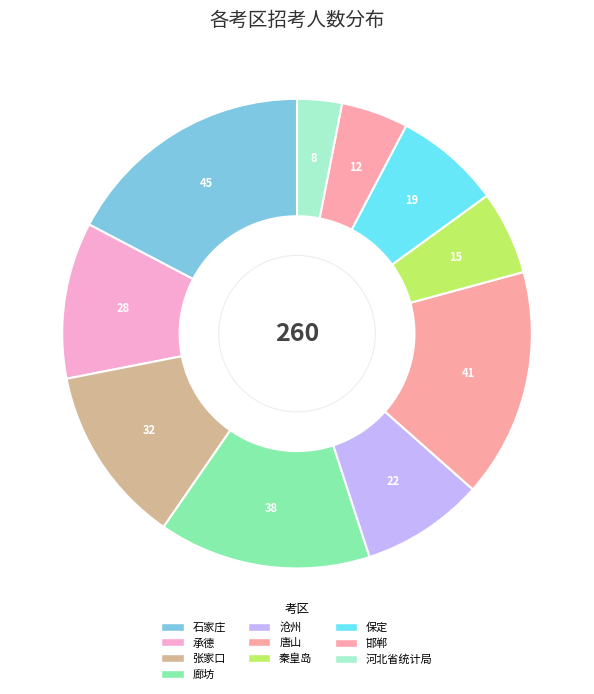

Is it true that 石家庄 is 5% of the pie?

False